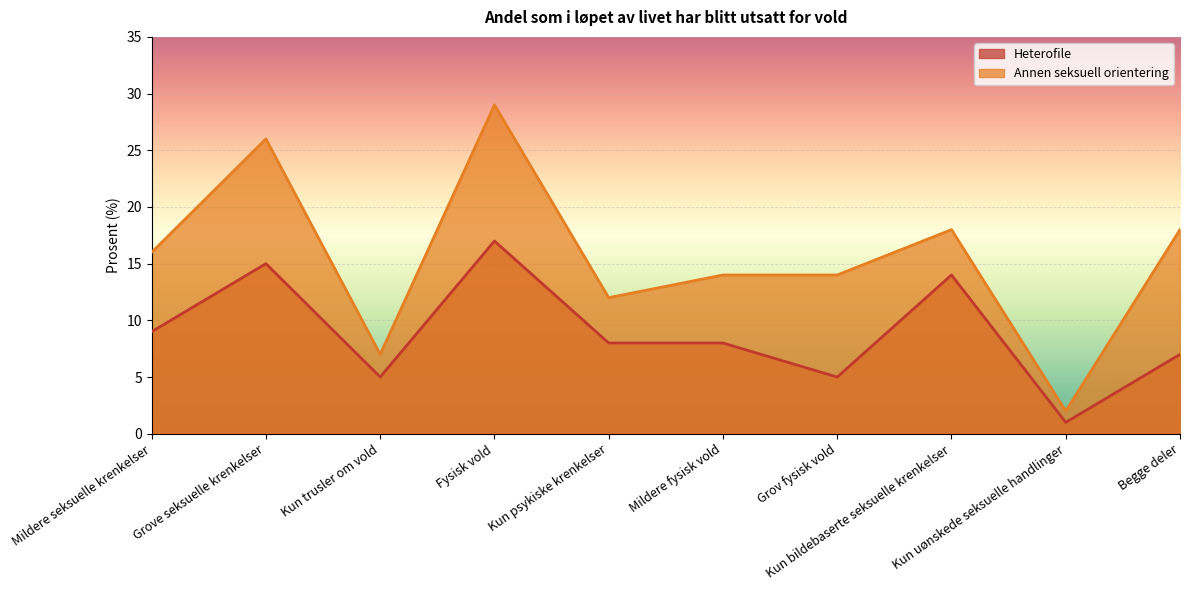

Reading left to right, list all the values displayed in this chart.

Heterofile: 9	15	5	17	8	8	5	14	1	7
Annen seksuell orientering: 16	26	7	29	12	14	14	18	2	18